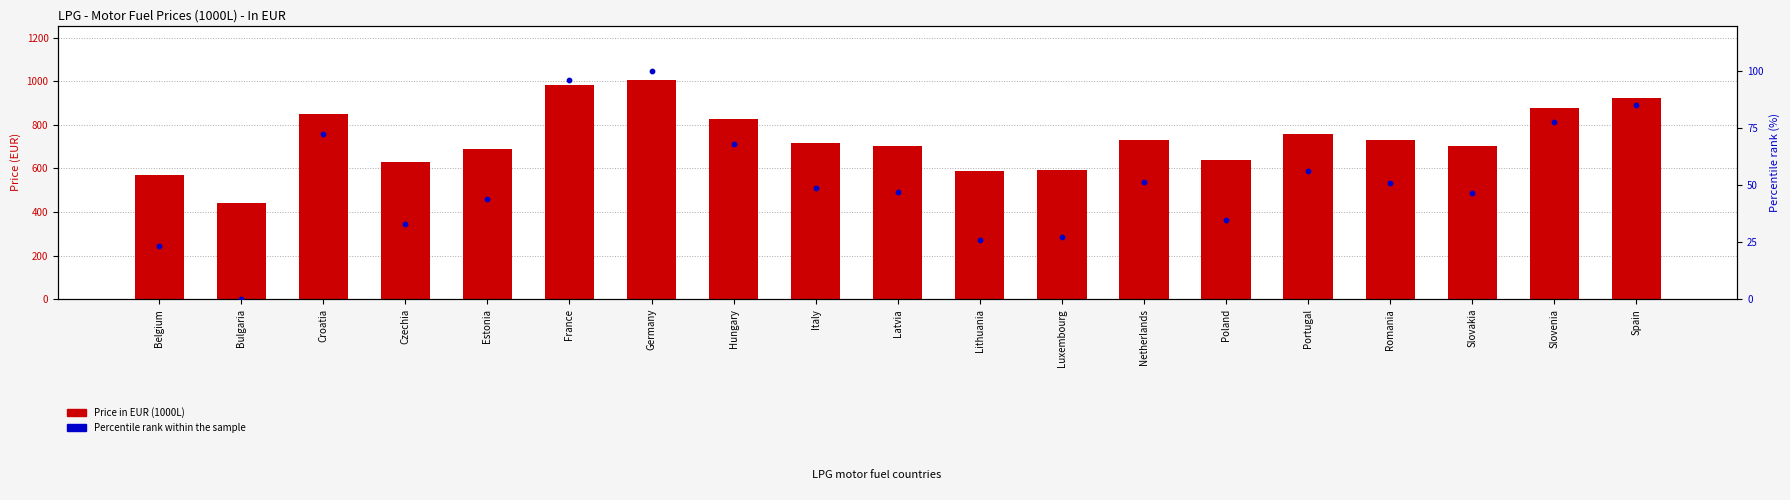

What are all the series names shown in the legend?

Price in EUR (1000L), Percentile rank within the sample